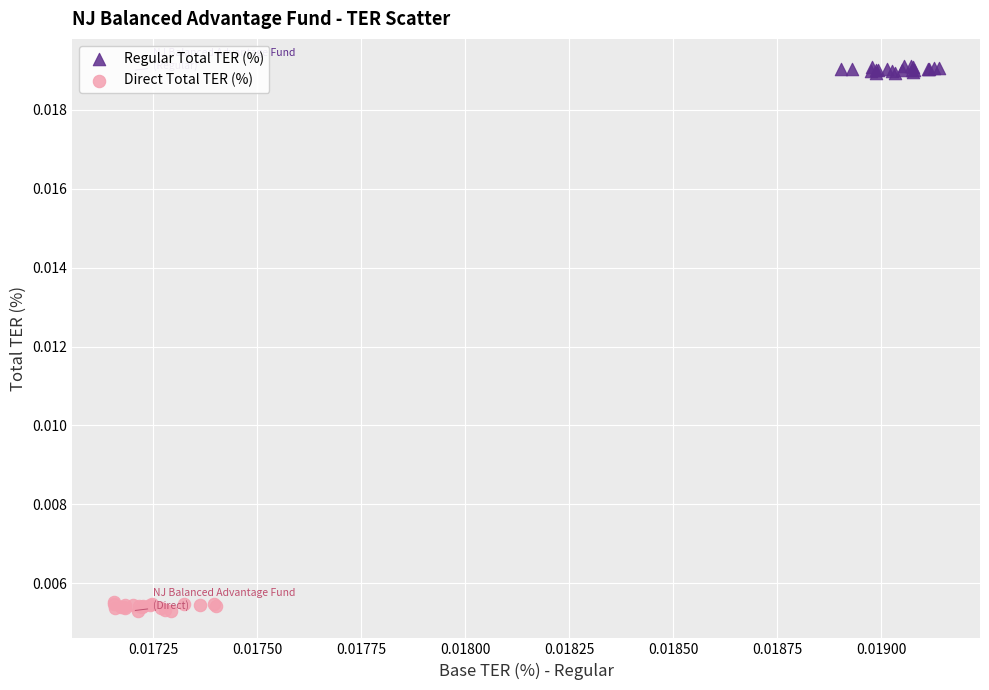

Which series contains the highest Y value?

Regular Total TER (%)